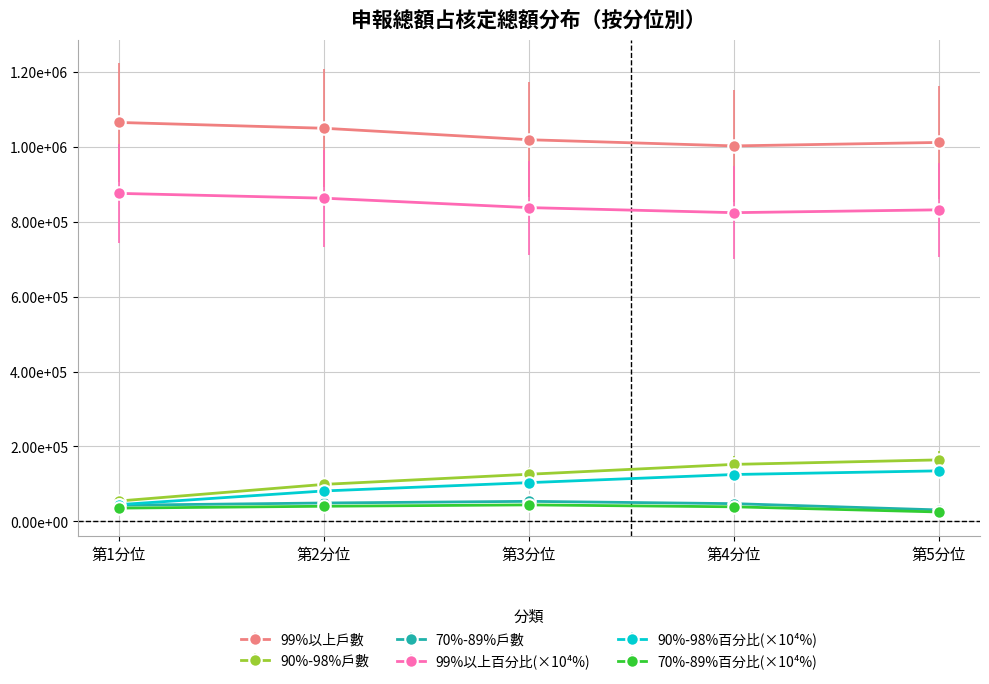

Is it true that 90%-98%戶數 equals 164139.0 at 第5分位?

True